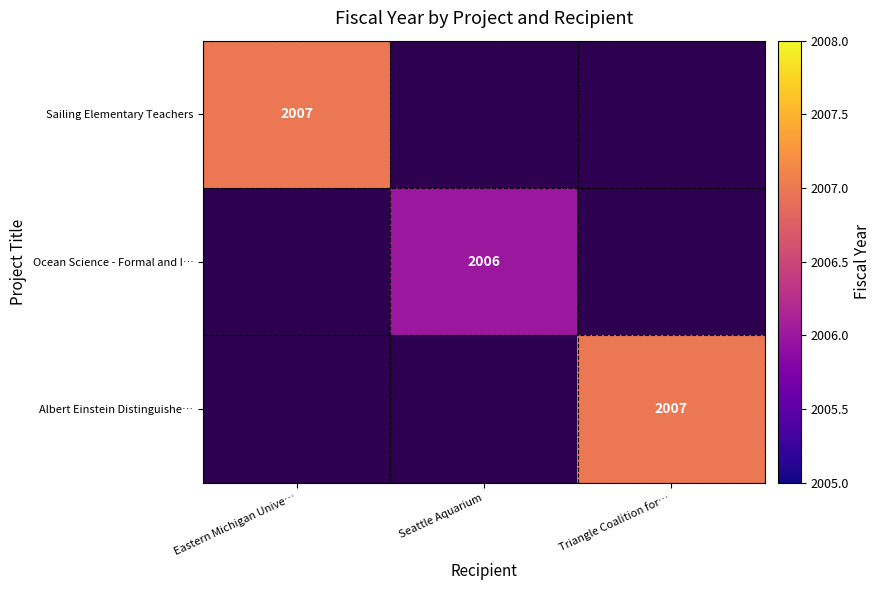

Is it true that Albert Einstein Distinguishe… equals 3551 at Triangle Coalition for…?

False